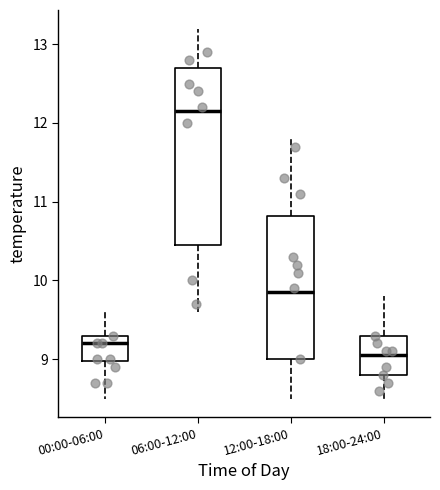

Which box's median line is the lowest?

18:00-24:00